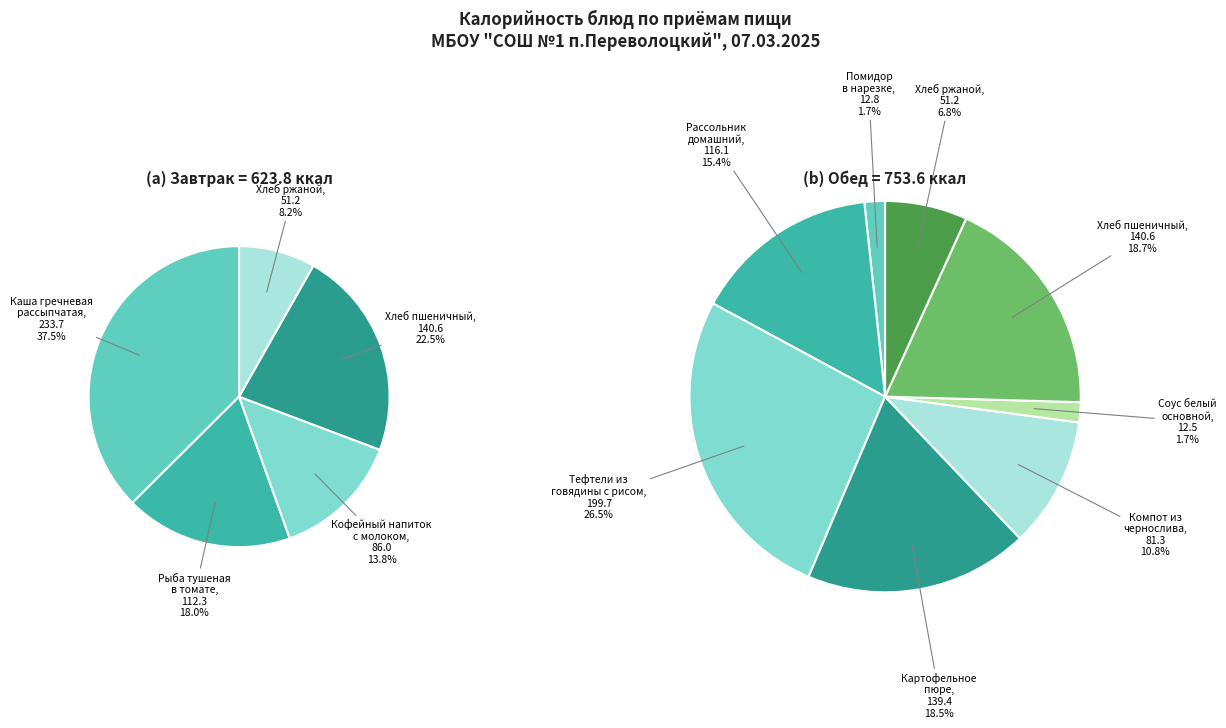

Approximately how many times larger is the value at Каша гречневая рассыпчатая compared to Хлеб пшеничный (завтрак)?

1.7